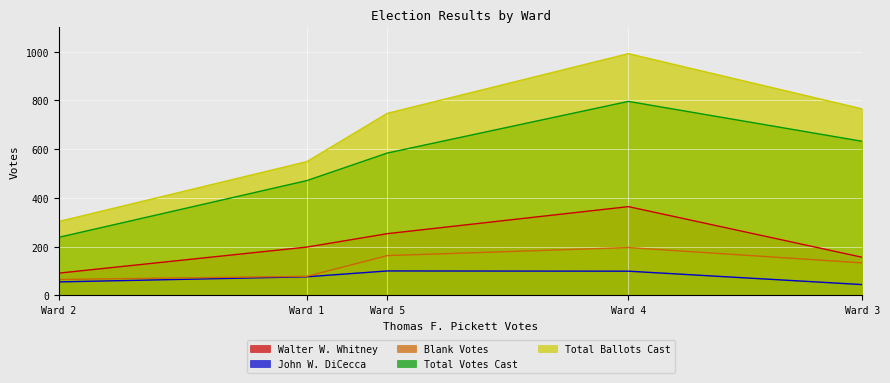

Which series has the widest spread of values?

Total Ballots Cast